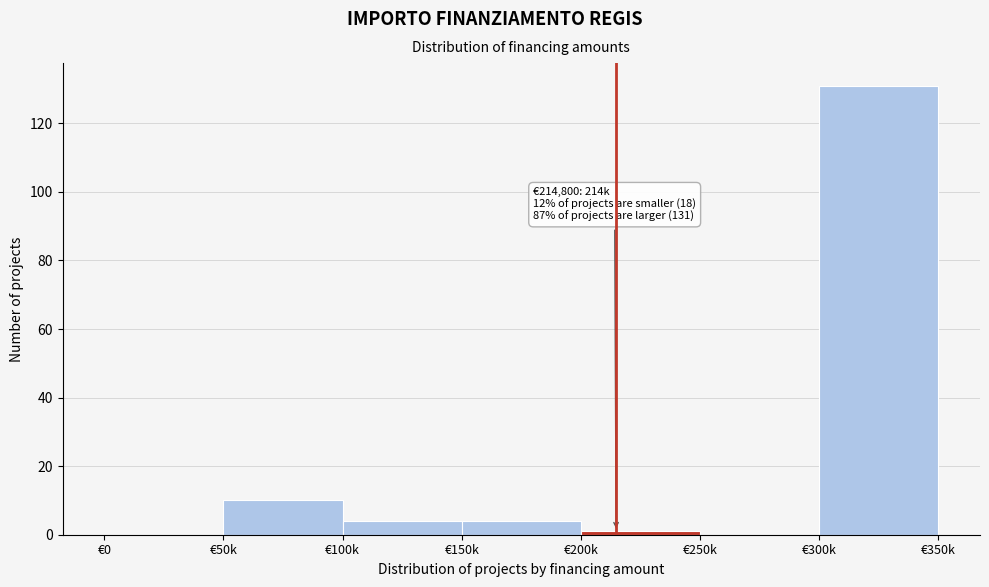

Reading left to right, transcribe all the data shown in this chart.

€0=0	€50k=10	€100k=4	€150k=4	€200k=1	€250k=0	€300k=131